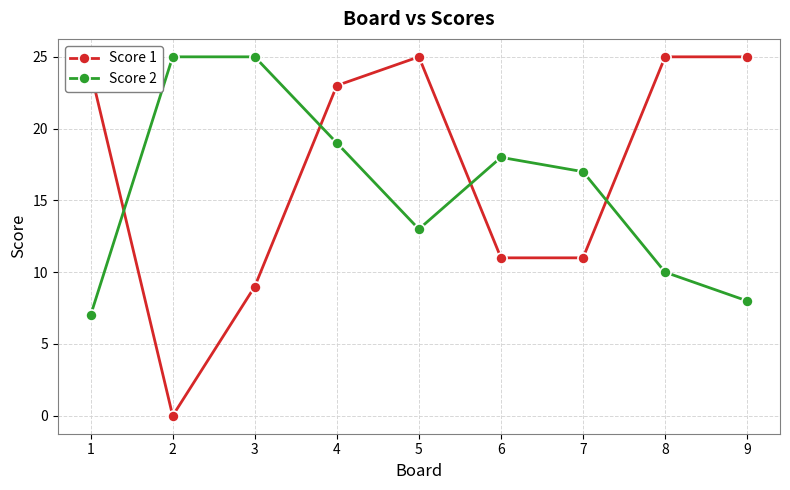

Reading right to left, transcribe all the data shown in this chart.

Score 1: 25	25	11	11	25	23	9	0	24
Score 2: 8	10	17	18	13	19	25	25	7